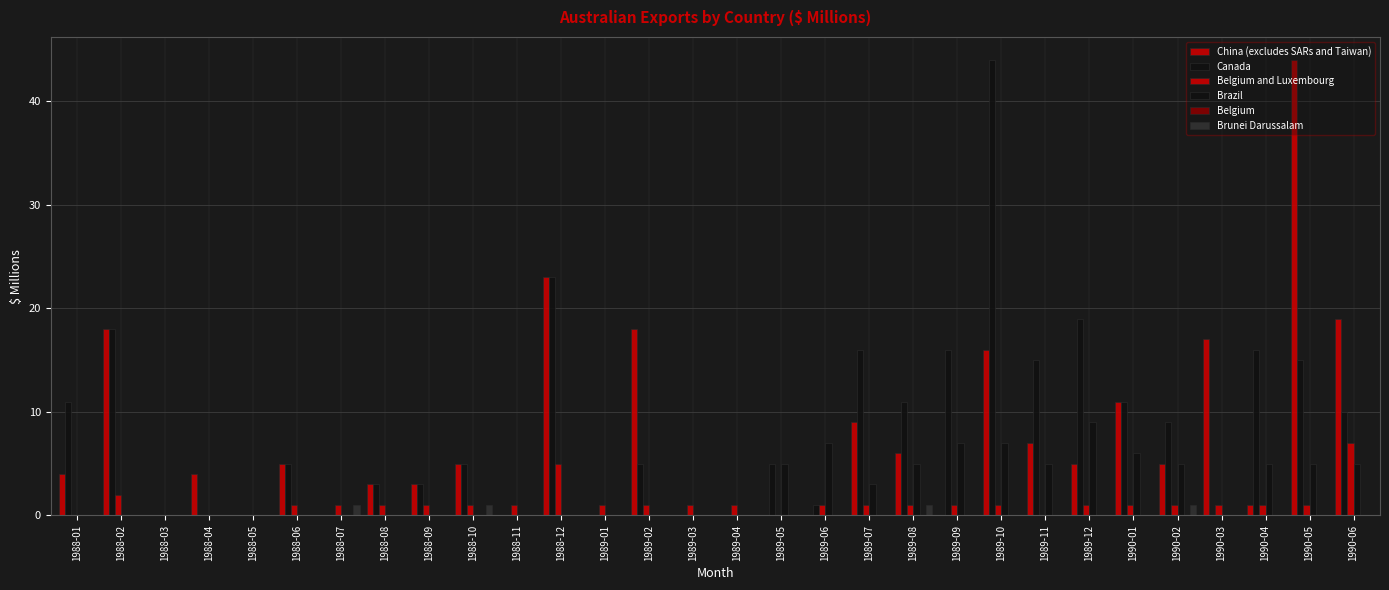

How many categories are shown in the chart?

30